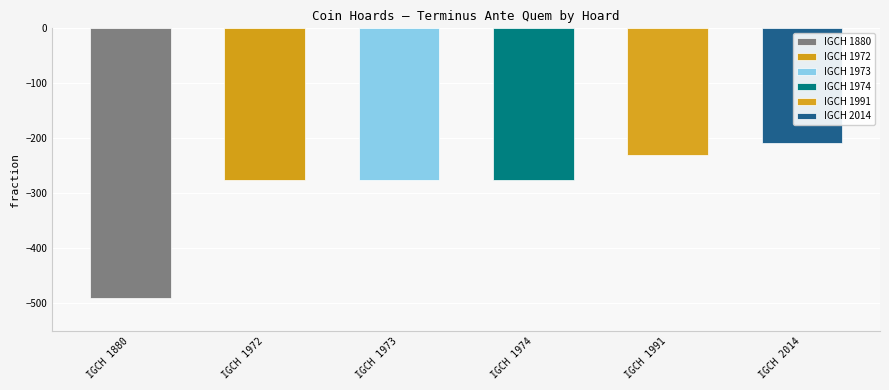

How many bars are there in total?

6